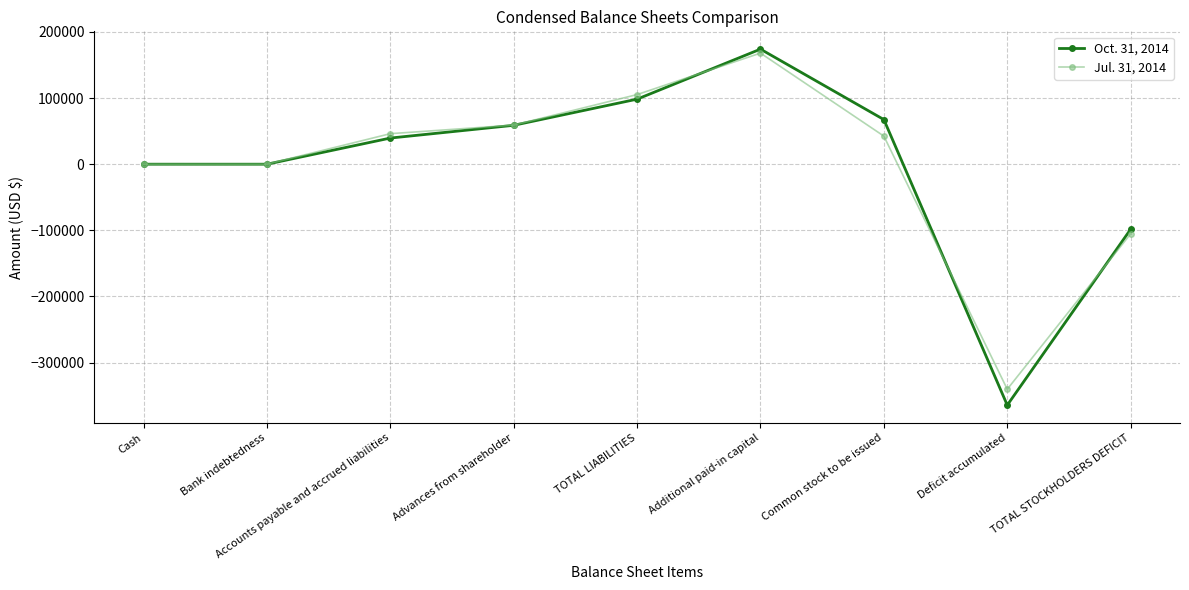

What is the average value of the Oct. 31, 2014 series?

-2720